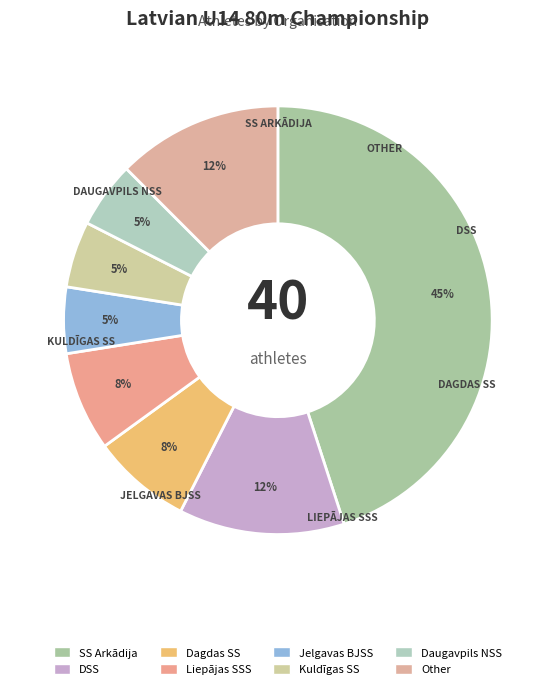

Which category has the biggest portion of the pie?

SS Arkādija